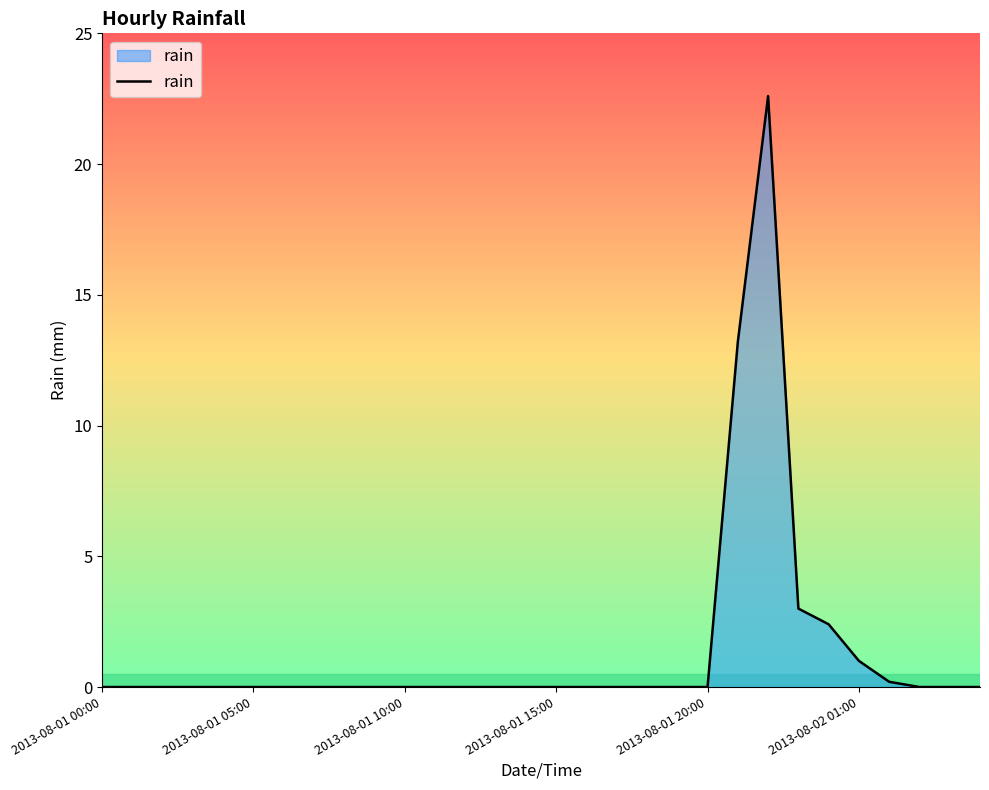

True or false: the data has more than 0 interior local peaks.

True